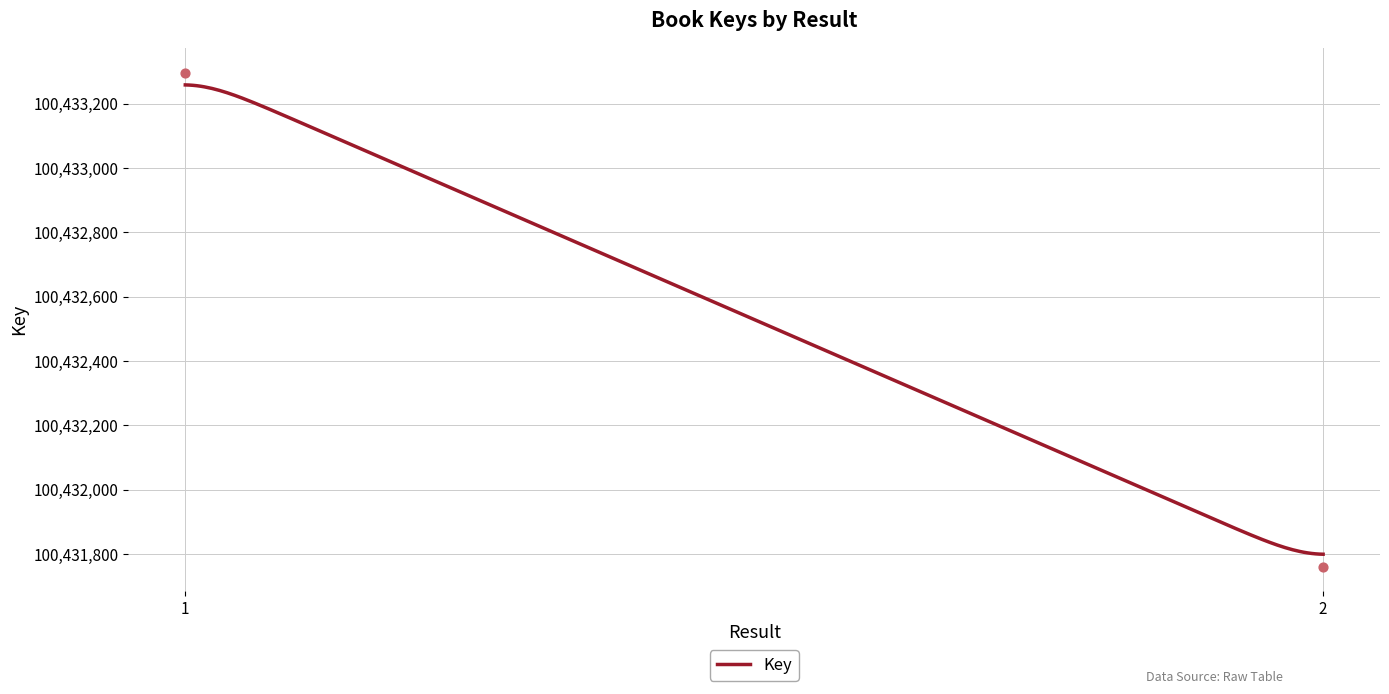

Approximately how many times larger is the value at 1 compared to 2?

1.0